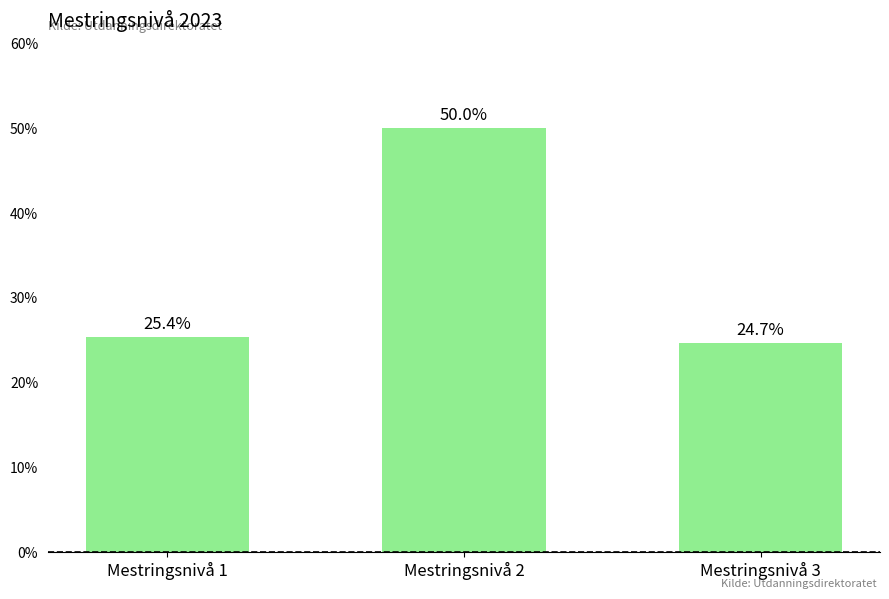

What is the maximum value shown in the chart?

50.0